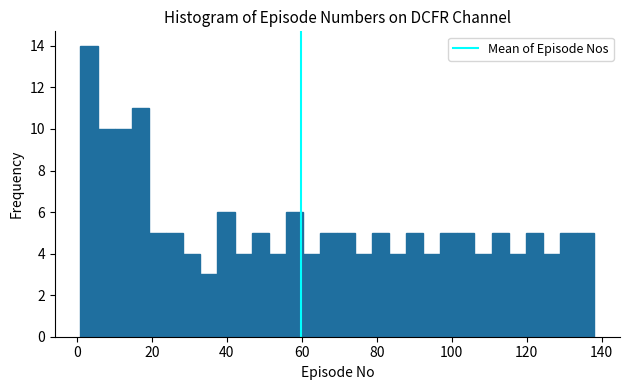

Read against the x-axis, roughly where is the centre of the tallest bar?

4